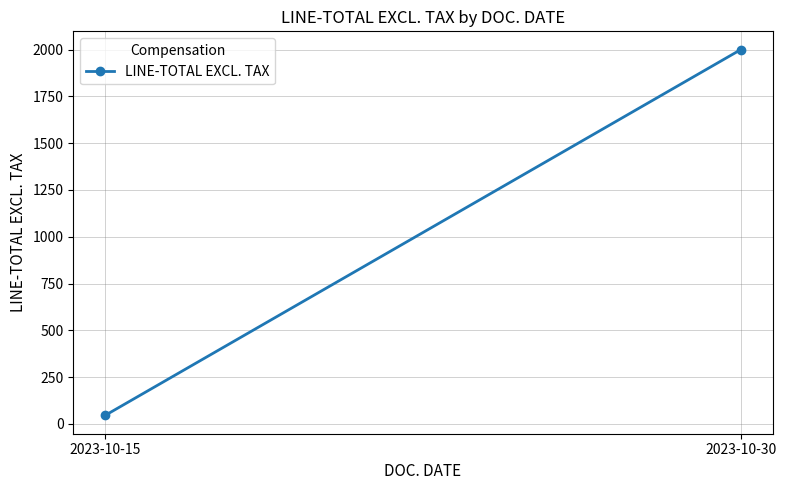

What is the greatest value displayed?

2000